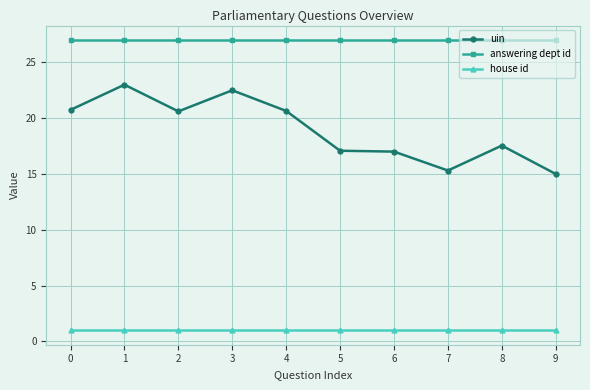

The value of answering dept id at 3 is 27.0. True or false?

True